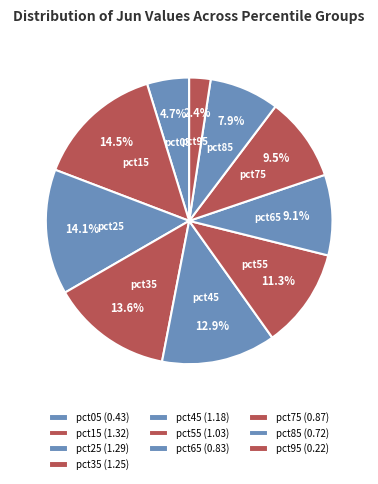

What is the smallest slice in the pie chart?

pct95